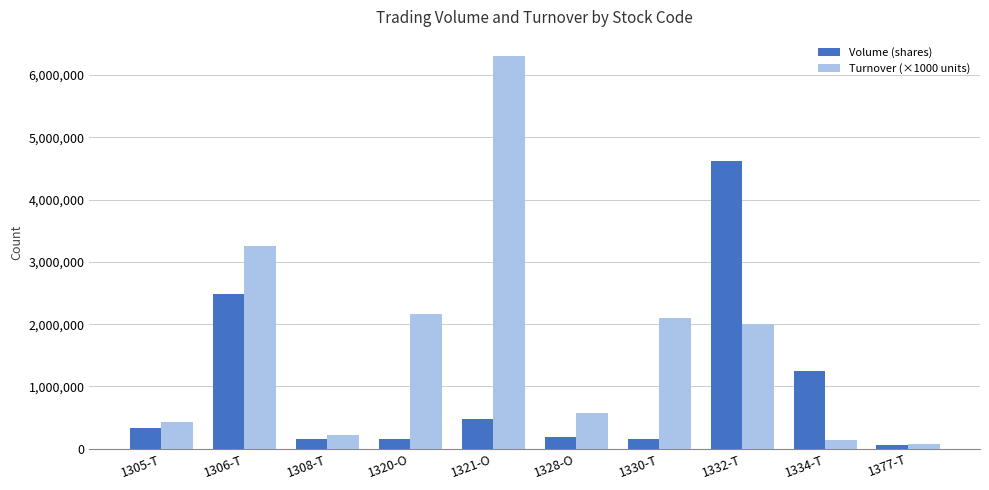

What is the label of the 9th bar from the right?

1306-T